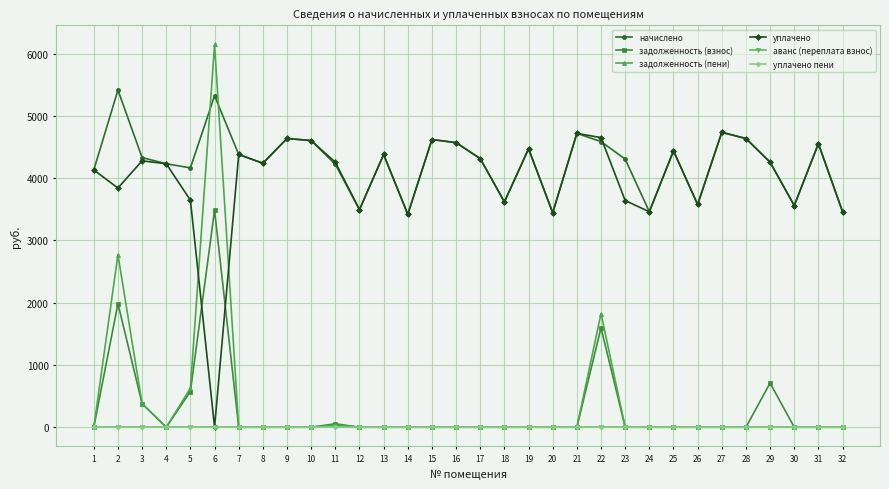

True or false: задолженность (пени) has a value of 2064.1 at 30.

False